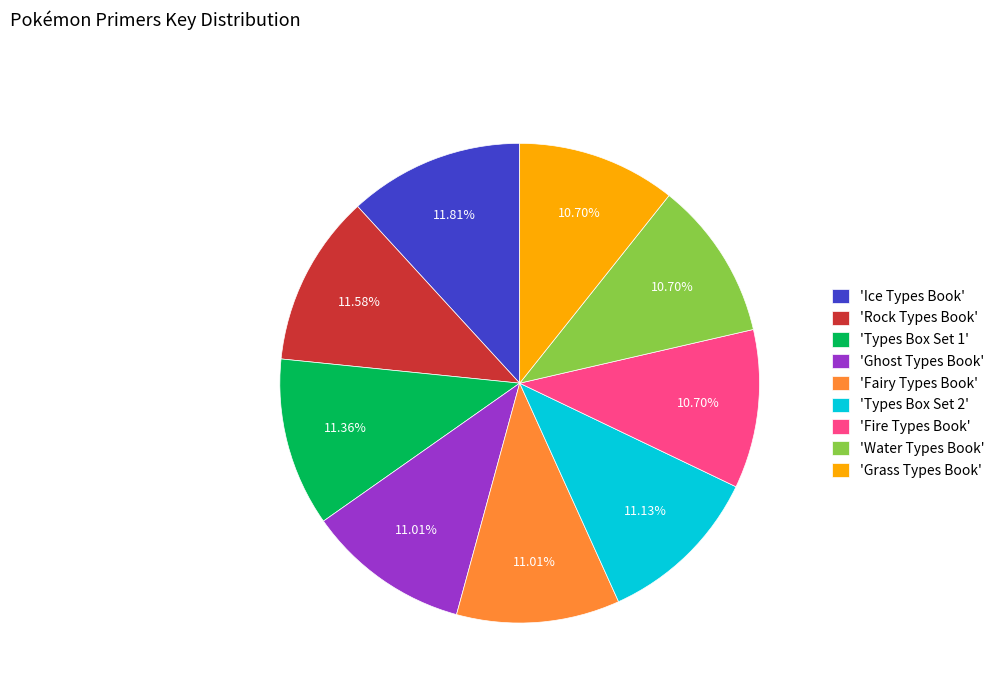

Combined, do 'Ghost Types Book' and 'Types Box Set 1' account for over 50%?

No